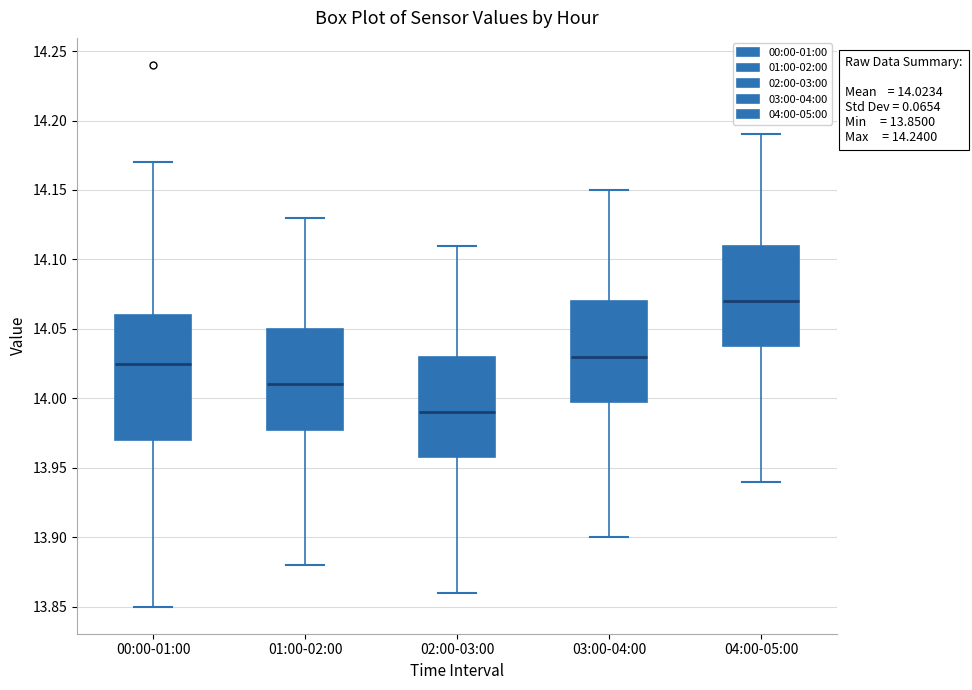

Which box has the lowest median line?

02:00-03:00